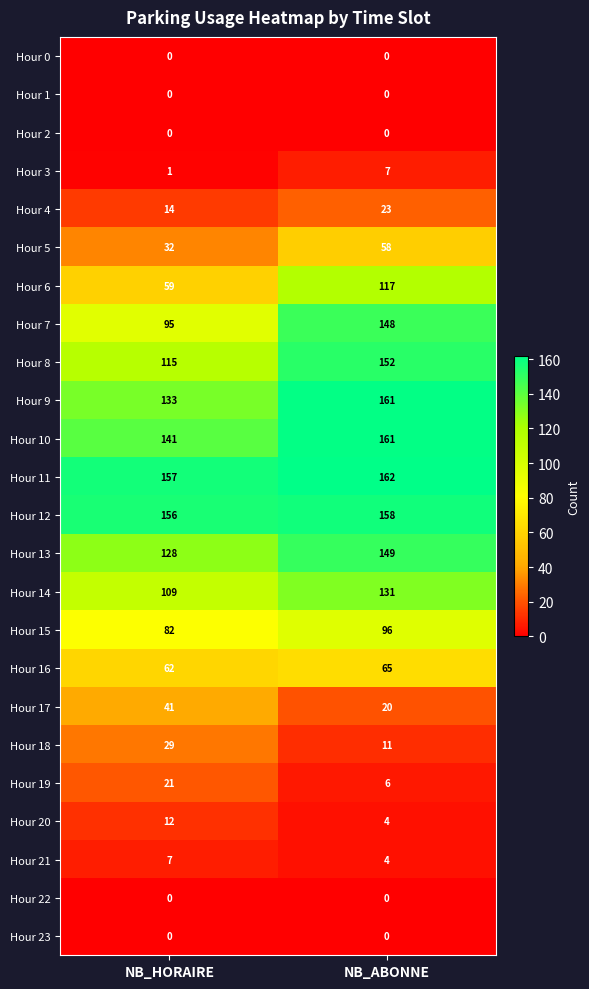

Between NB_HORAIRE and NB_ABONNE, which series saw the biggest shift?

Hour 6